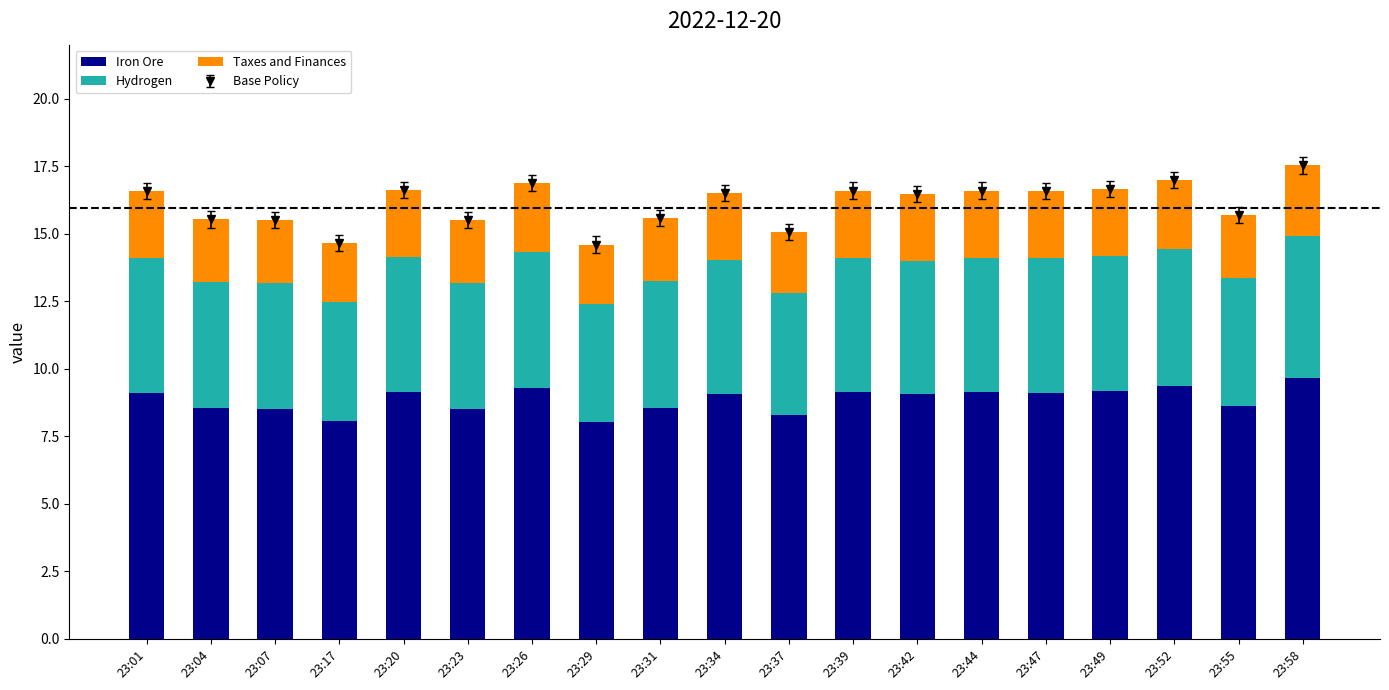

Reading left to right, extract all data points from this chart.

Iron Ore: 9.1	8.5	8.5	8.1	9.1	8.5	9.3	8.0	8.6	9.1	8.3	9.1	9.1	9.1	9.1	9.2	9.4	8.6	9.6
Hydrogen: 5.0	4.7	4.7	4.4	5.0	4.7	5.1	4.4	4.7	5.0	4.5	5.0	4.9	5.0	5.0	5.0	5.1	4.7	5.3
Taxes and Finances: 2.5	2.3	2.3	2.2	2.5	2.3	2.5	2.2	2.3	2.5	2.3	2.5	2.5	2.5	2.5	2.5	2.5	2.4	2.6